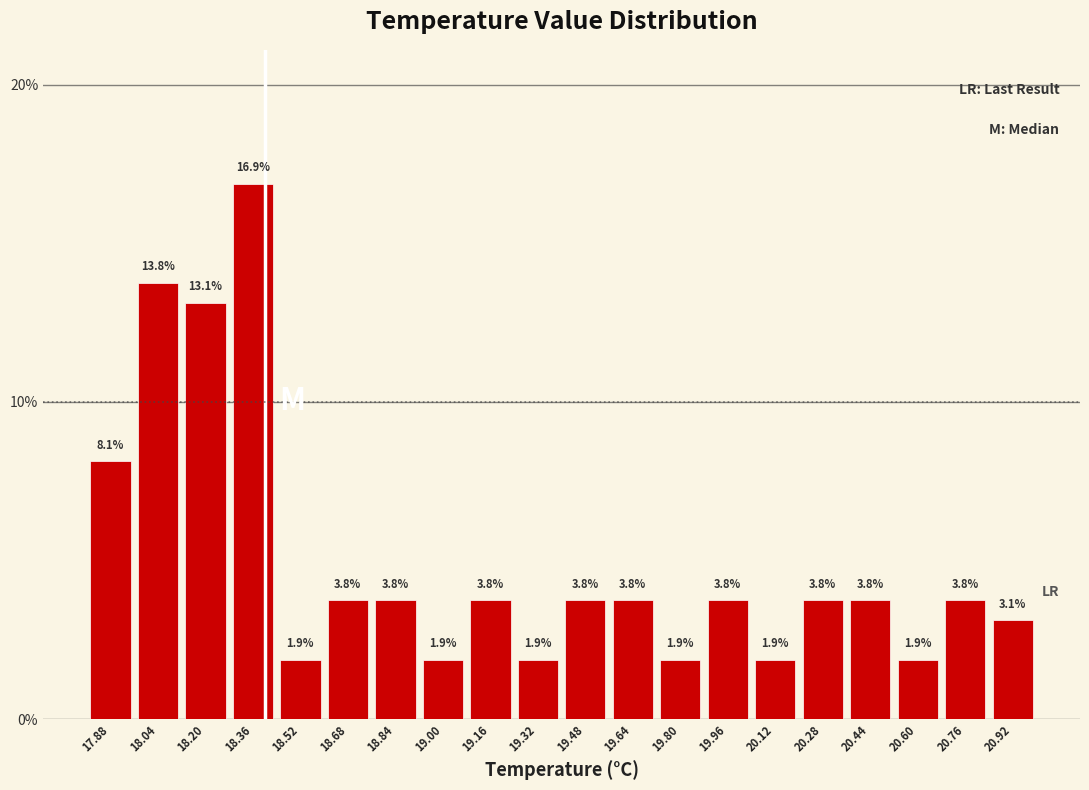

Reading left to right, list every bar in this chart as the range it spans on the x-axis followed by its height.

17.80 to 17.96: 8.1
17.96 to 18.12: 13.8
18.12 to 18.28: 13.1
18.28 to 18.44: 16.9
18.44 to 18.60: 1.9
18.60 to 18.76: 3.8
18.76 to 18.92: 3.8
18.92 to 19.08: 1.9
19.08 to 19.24: 3.8
19.24 to 19.40: 1.9
19.40 to 19.56: 3.8
19.56 to 19.72: 3.8
19.72 to 19.88: 1.9
19.88 to 20.04: 3.8
20.04 to 20.20: 1.9
20.20 to 20.36: 3.8
20.36 to 20.52: 3.8
20.52 to 20.68: 1.9
20.68 to 20.84: 3.8
20.84 to 21.00: 3.1